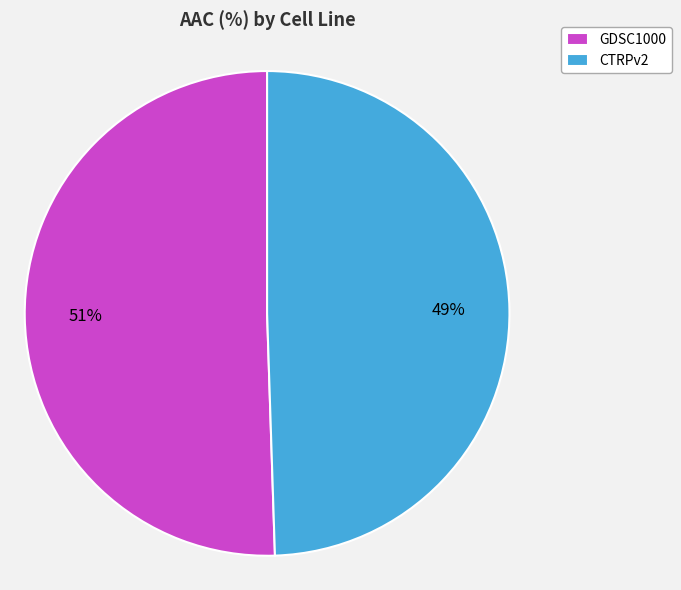

Which category has the biggest portion of the pie?

GDSC1000